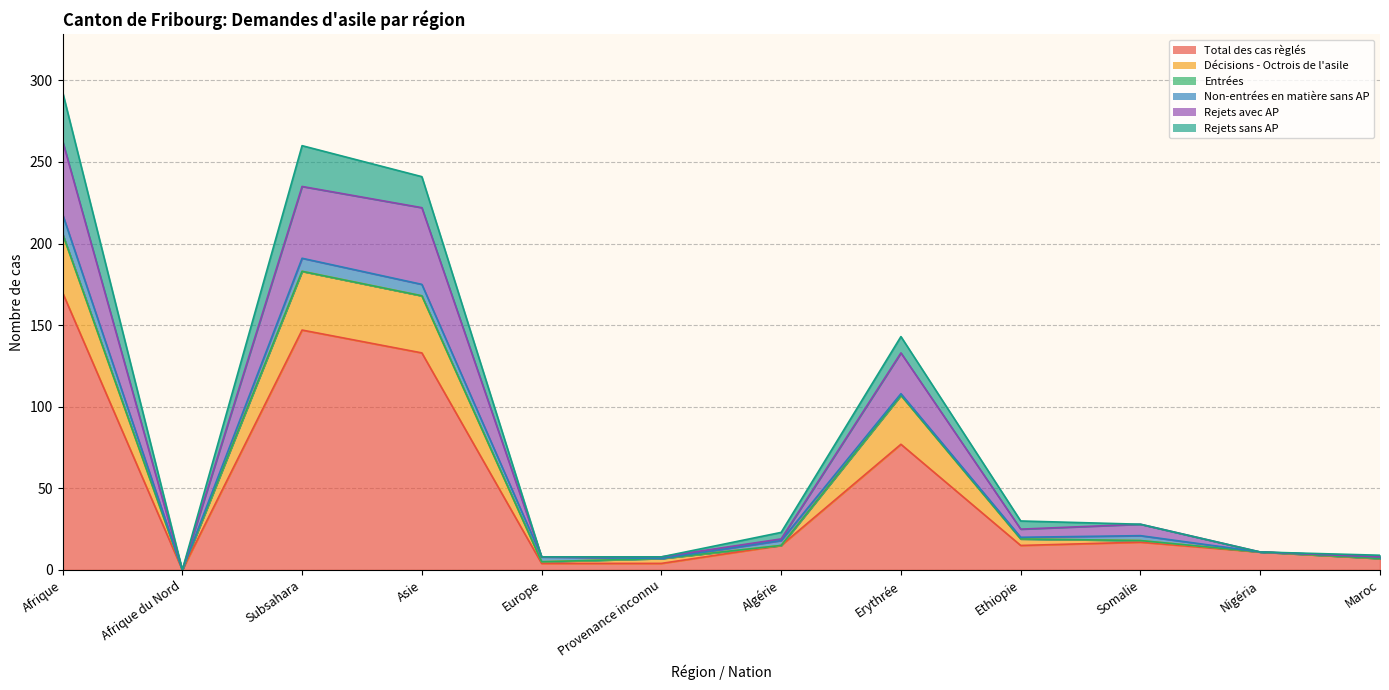

What position from the right is Somalie?

3